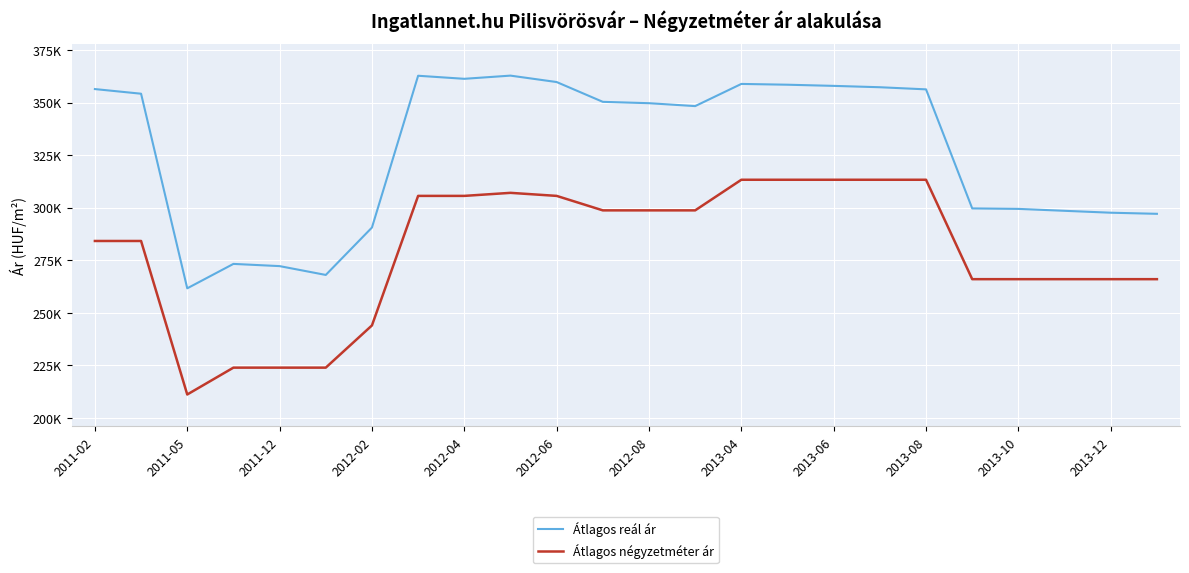

Does the chart have visible grid lines?

Yes